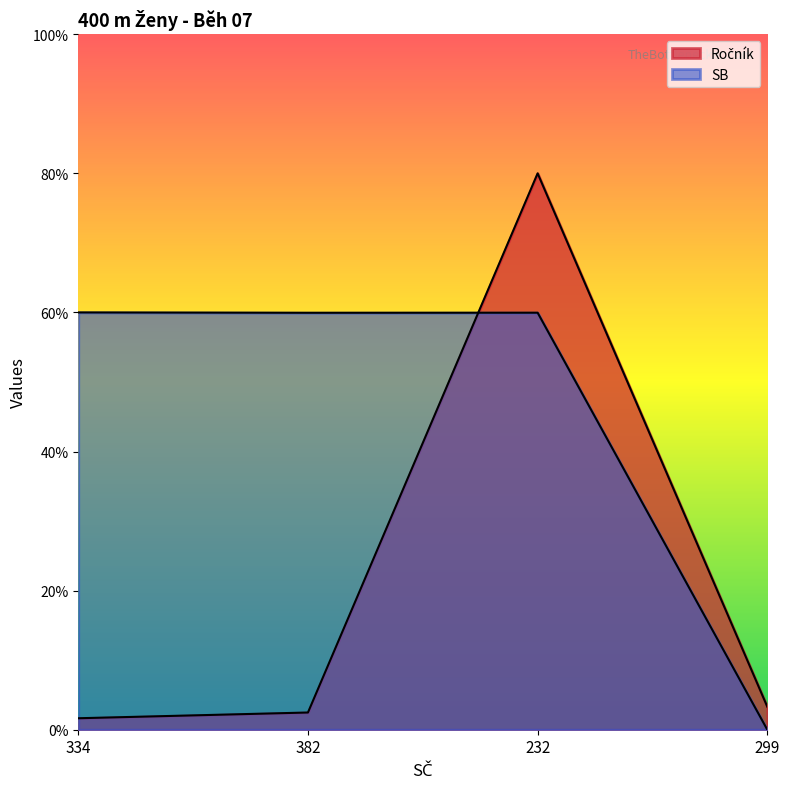

What is the maximum value for SB?

60.0